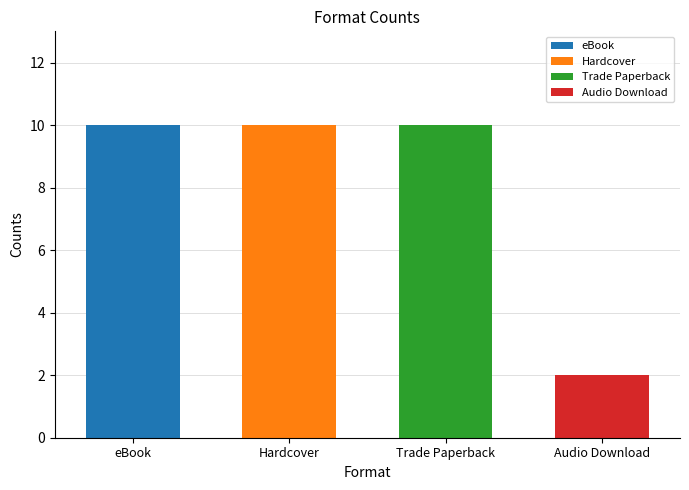

List the labels in order of value, largest first.

eBook, Hardcover, Trade Paperback, Audio Download